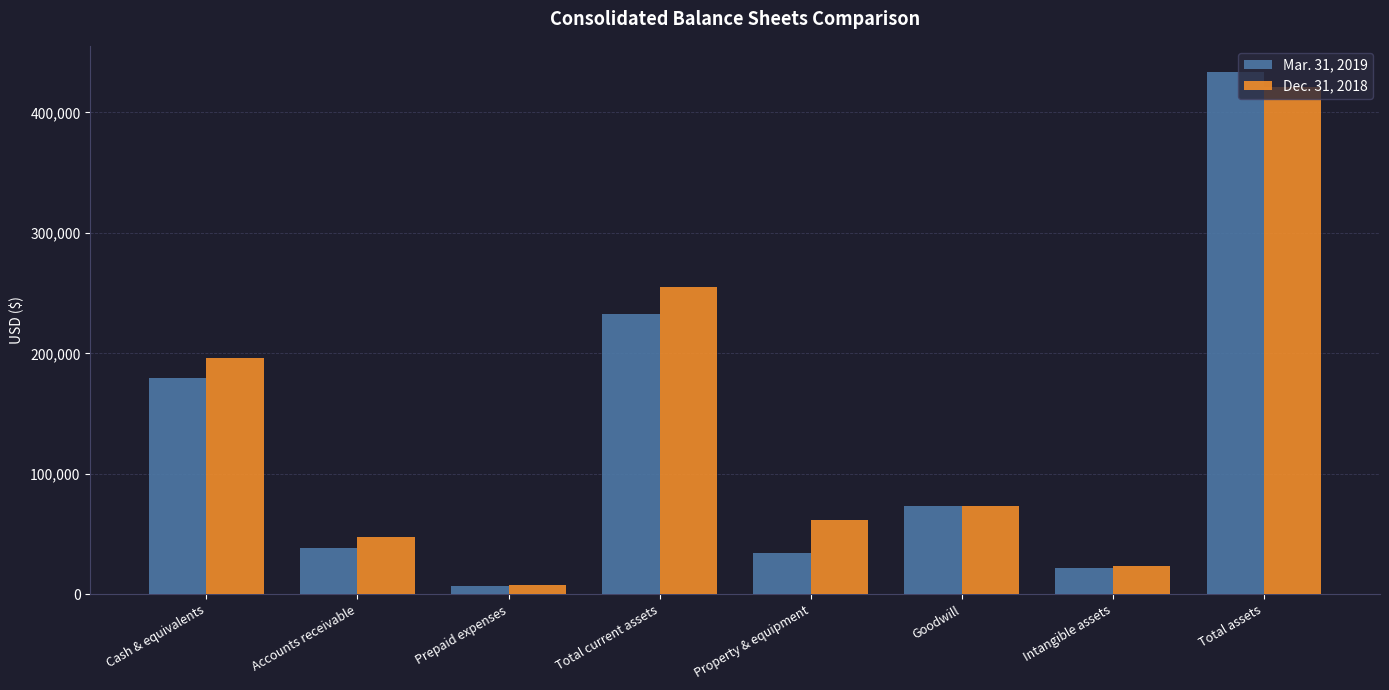

Between Cash & equivalents and Prepaid expenses, which series saw the biggest shift?

Dec. 31, 2018